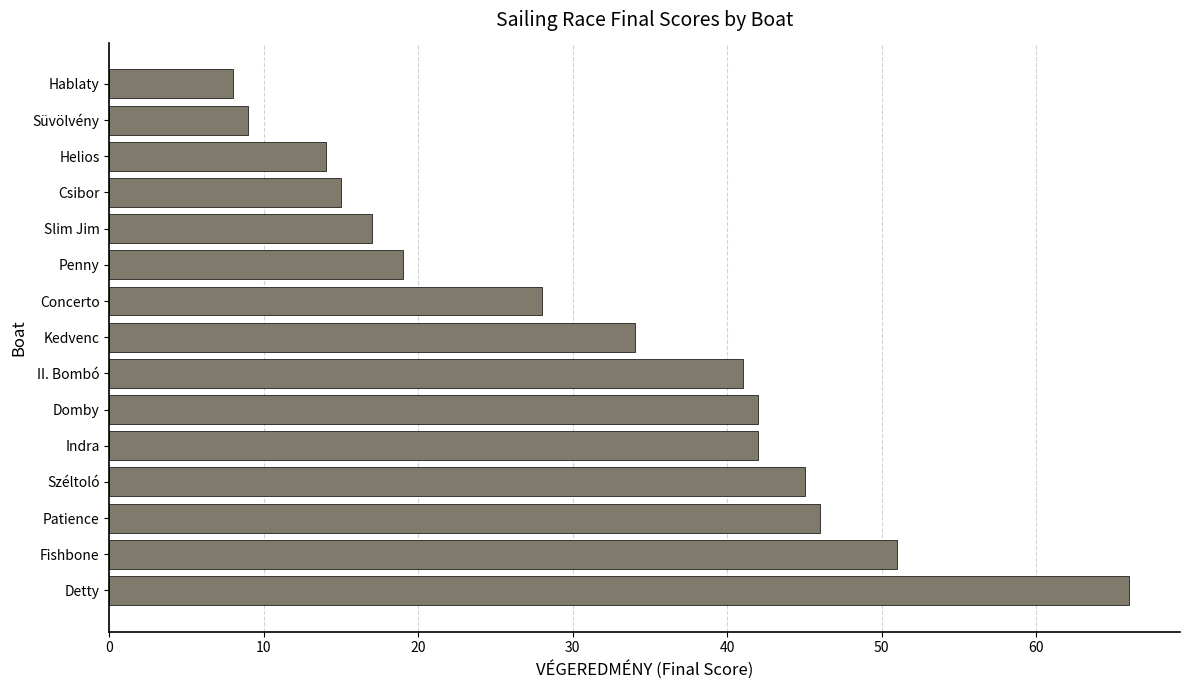

Which label corresponds to the smallest value in the chart?

Hablaty